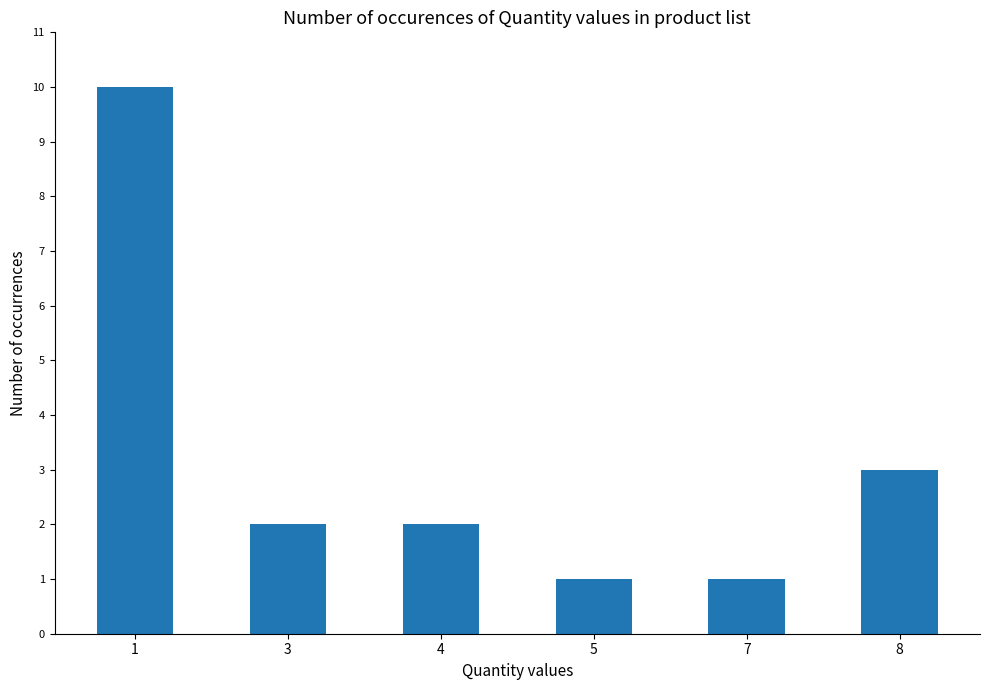

What is the average value?

3